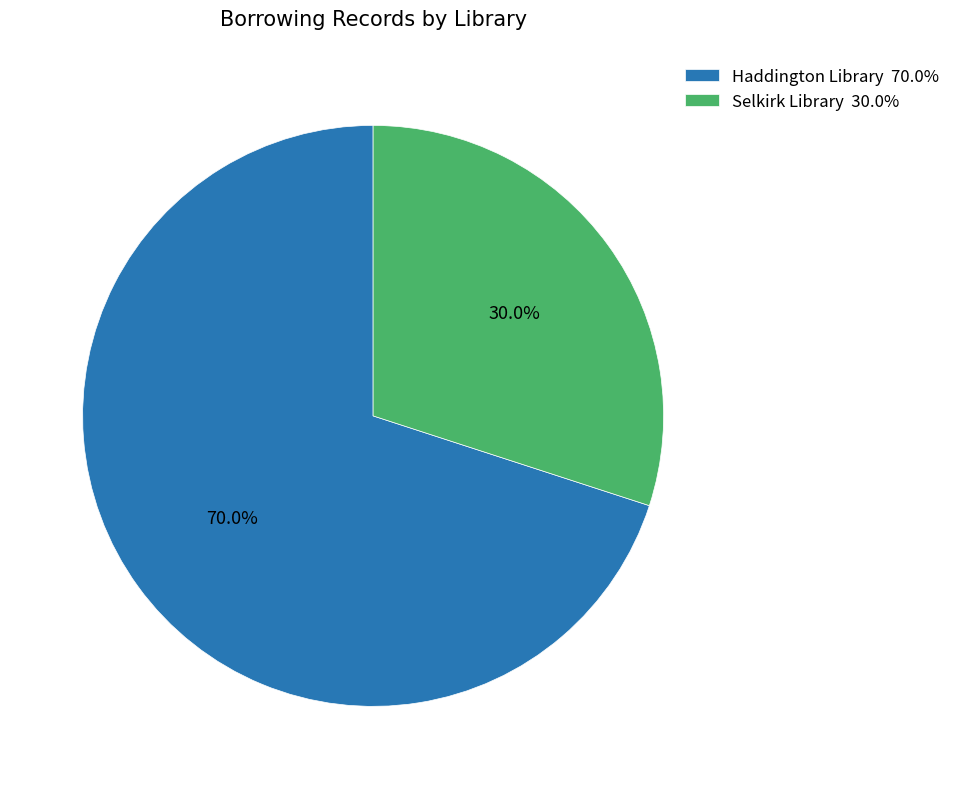

To the nearest percent, what is the combined percentage of Selkirk Library and Haddington Library?

100%